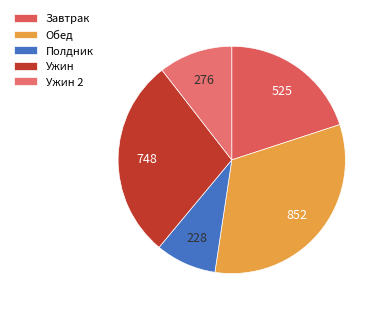

Combined, do Ужин 2 and Завтрак account for over 50%?

No